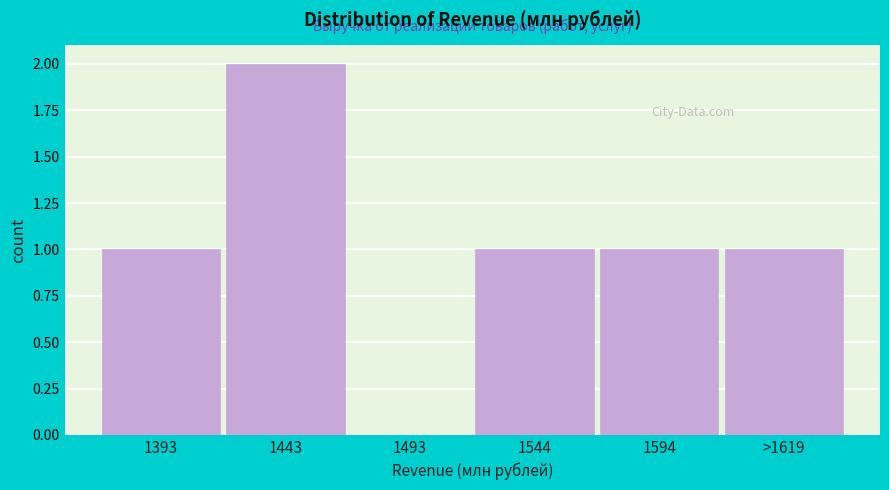

Reading left to right, extract all data points from this chart.

1393=1	1443=2	1493=0	1544=1	1594=1	>1619=1